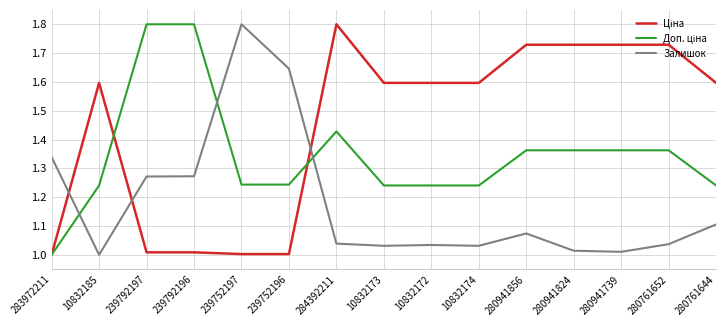

What is the spread (max minus min) of values at 280941856?

0.7